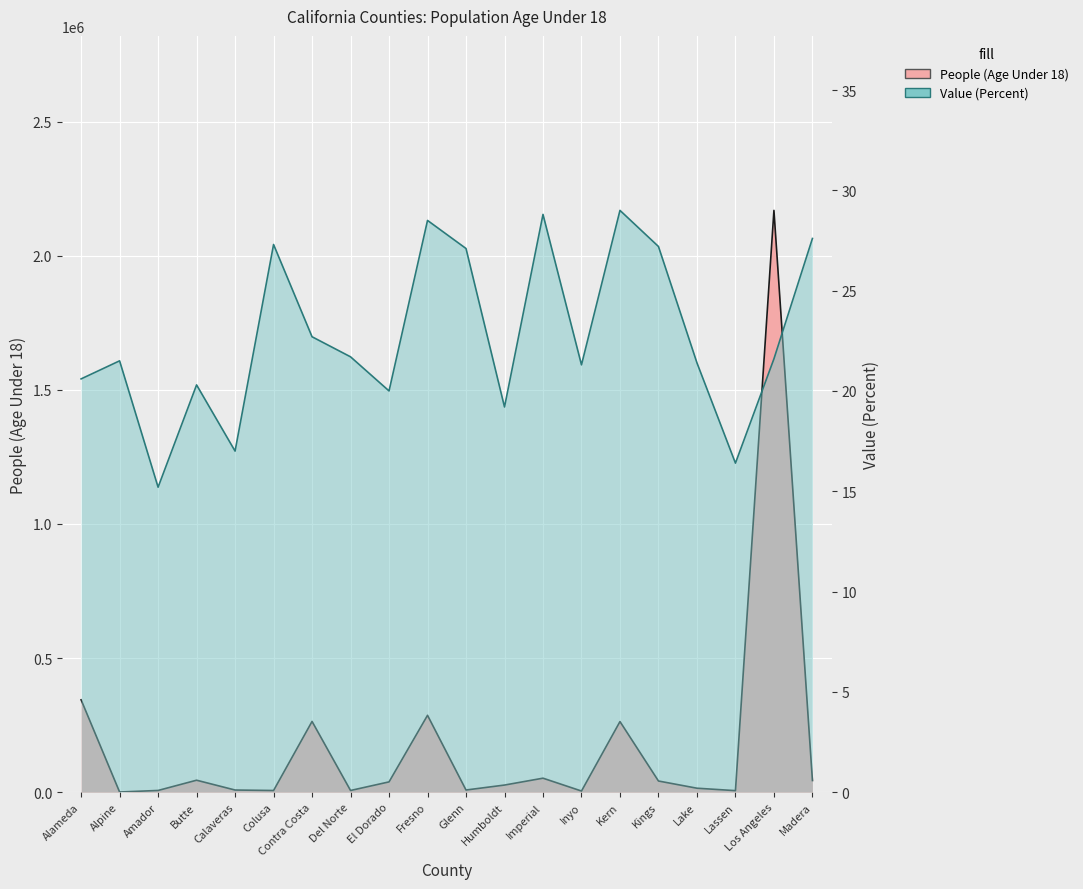

Where does the Value (Percent) series first go above 21?

Alpine